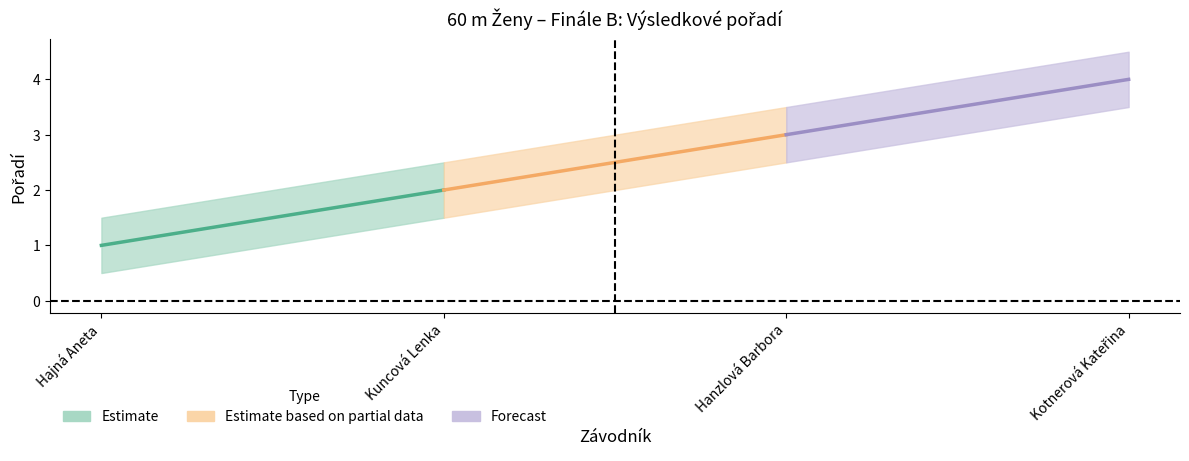

At which category is the sum across all series the highest?

Kotnerová Kateřina